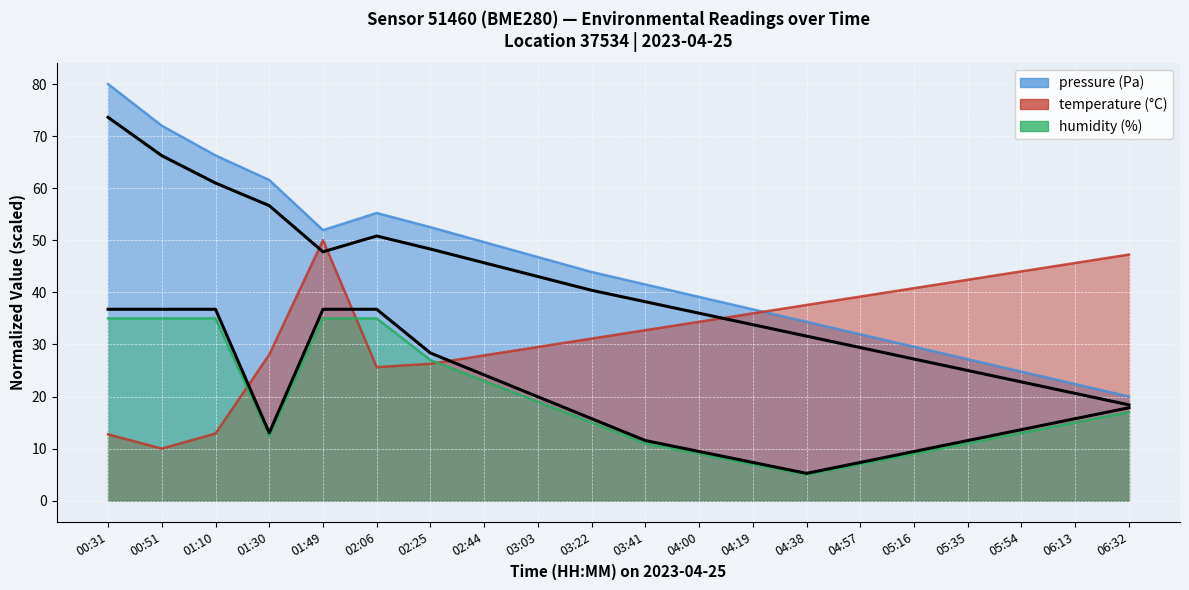

What is the sum of the humidity values at 02:06 and 03:41?

46.0